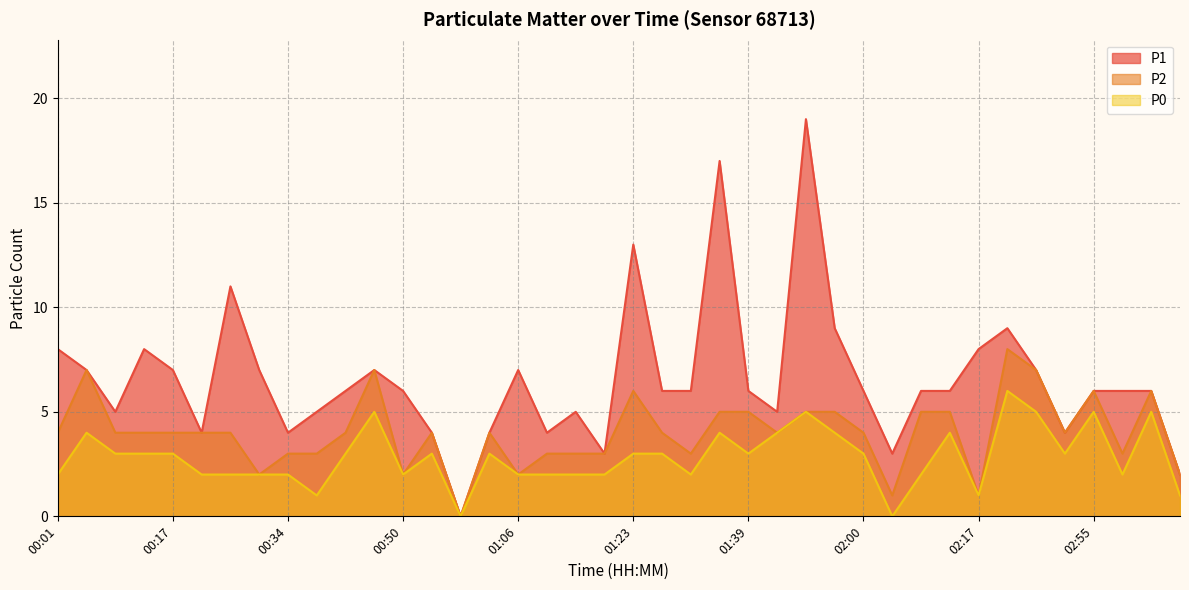

Rank the categories by P2 value from lowest to highest.

00:58, 02:04, 02:17, 00:29, 00:50, 01:06, 03:12, 00:34, 00:38, 01:10, 01:15, 01:19, 01:31, 02:59, 00:01, 00:09, 00:13, 00:17, 00:21, 00:25, 00:42, 00:54, 01:02, 01:27, 01:48, 02:00, 02:46, 01:35, 01:39, 01:52, 01:56, 02:08, 02:12, 01:23, 02:55, 03:07, 00:05, 00:46, 02:42, 02:29